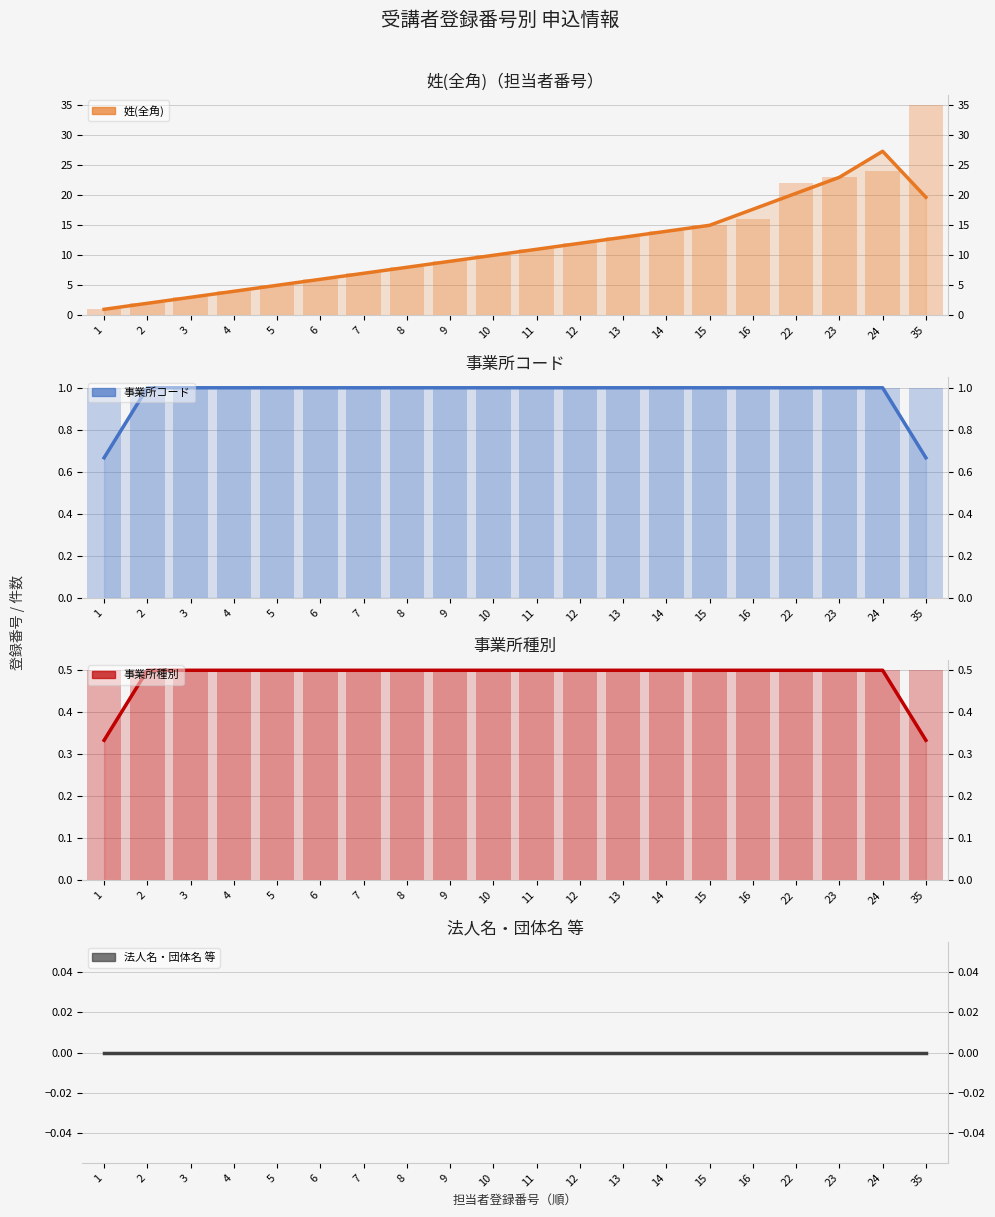

The value of 事業所コード at 5 is 1.5. True or false?

False